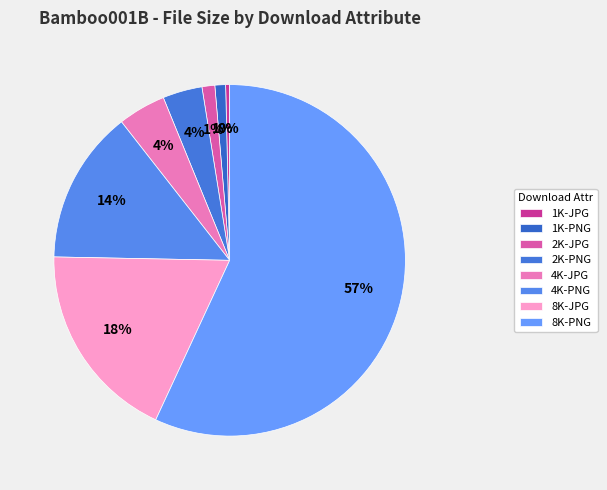

Rank the categories by value from lowest to highest.

1K-JPG, 1K-PNG, 2K-JPG, 2K-PNG, 4K-JPG, 4K-PNG, 8K-JPG, 8K-PNG